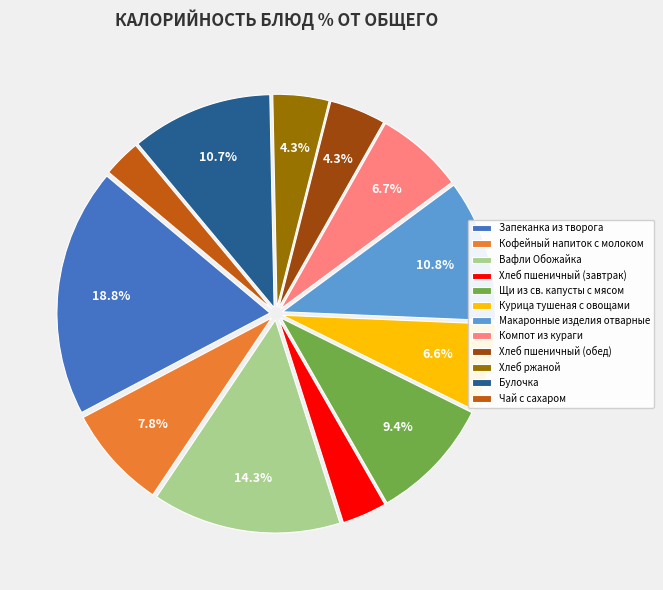

Which category has the smallest portion of the pie?

Чай с сахаром